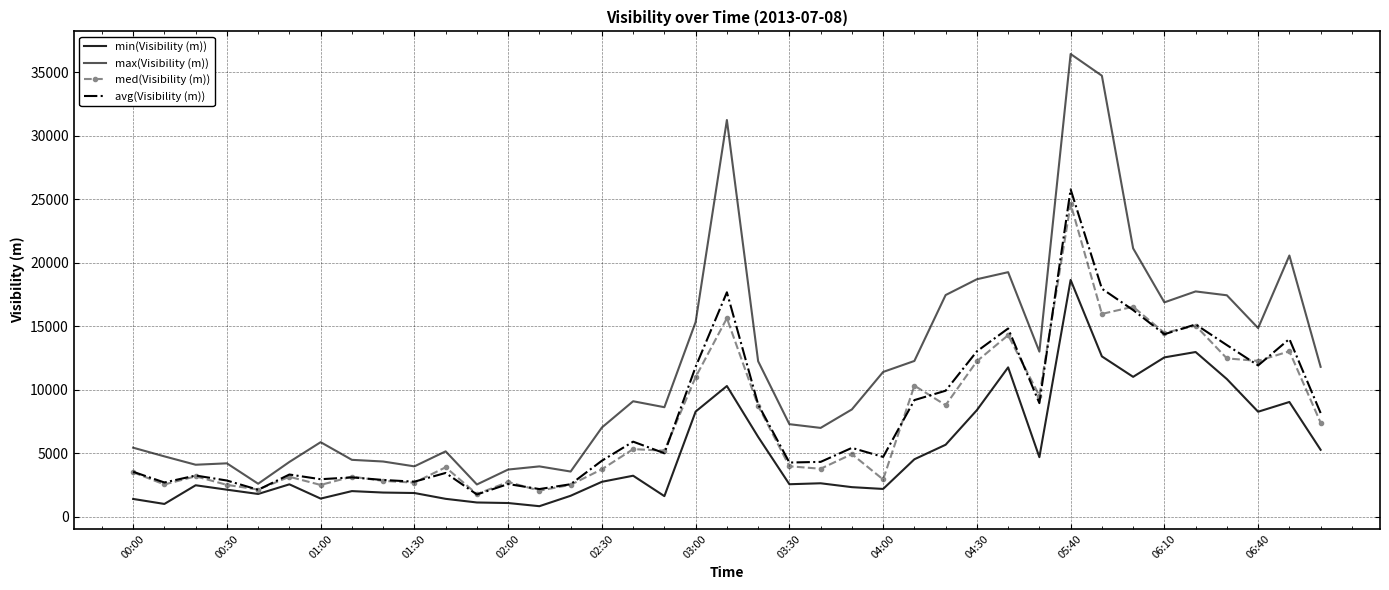

What is the difference between the second highest and minimum values in the max(Visibility (m)) series?

32158